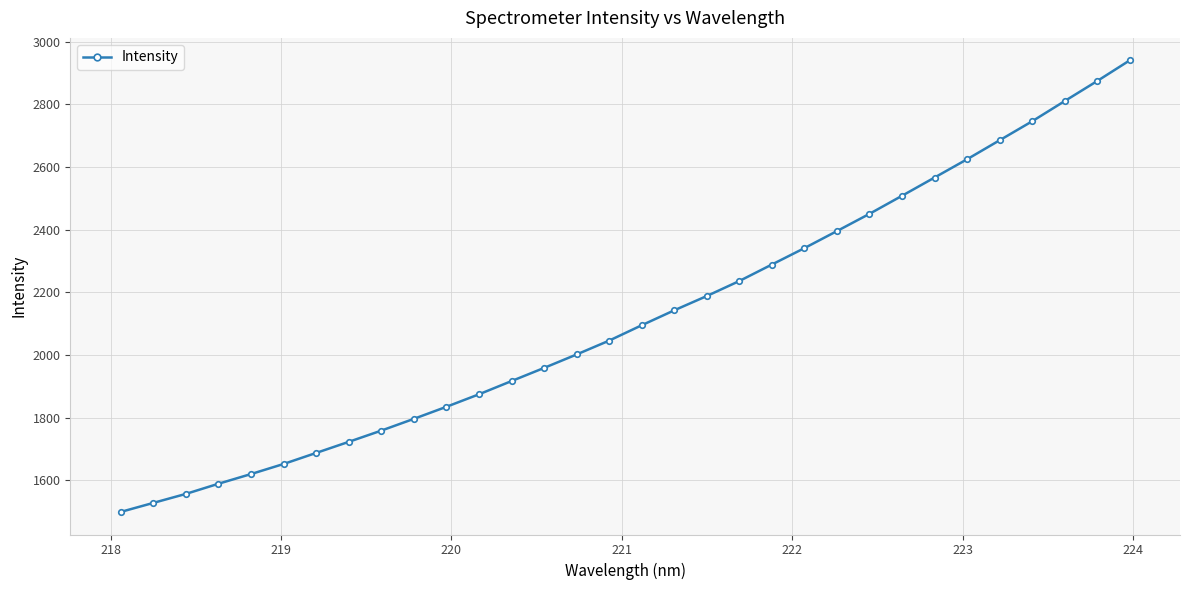

What is the average value?

2123.1